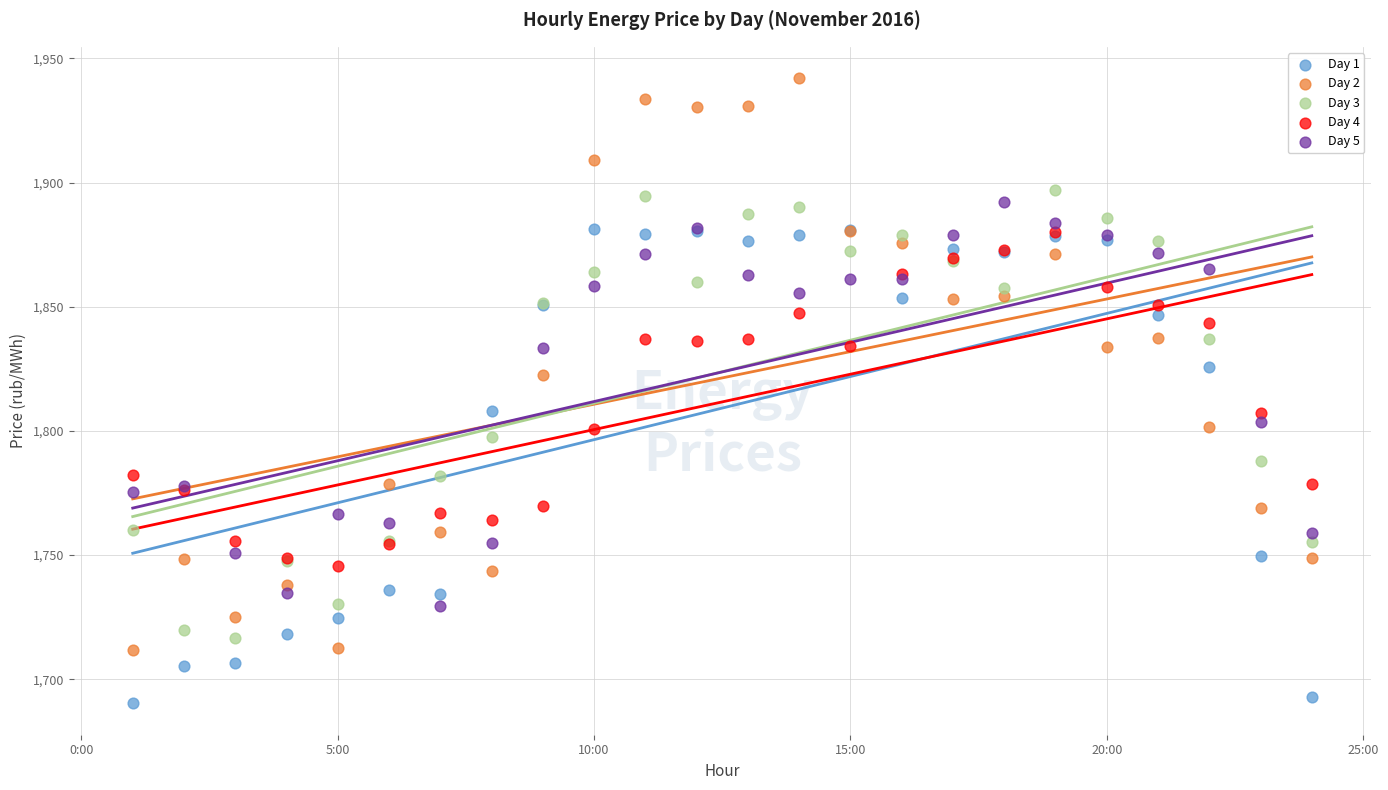

What are all the series names shown in the legend?

Day 1, Day 2, Day 3, Day 4, Day 5